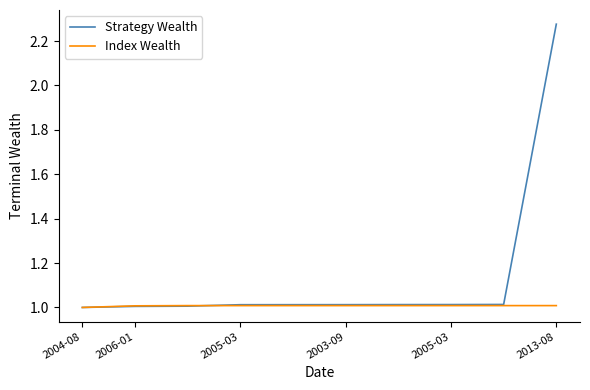

Which series has the largest range (max minus min)?

Strategy Wealth